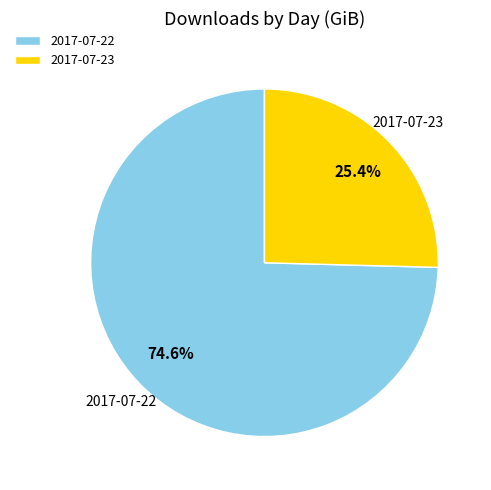

The 2017-07-22 slice represents 62% of the pie. True or false?

False